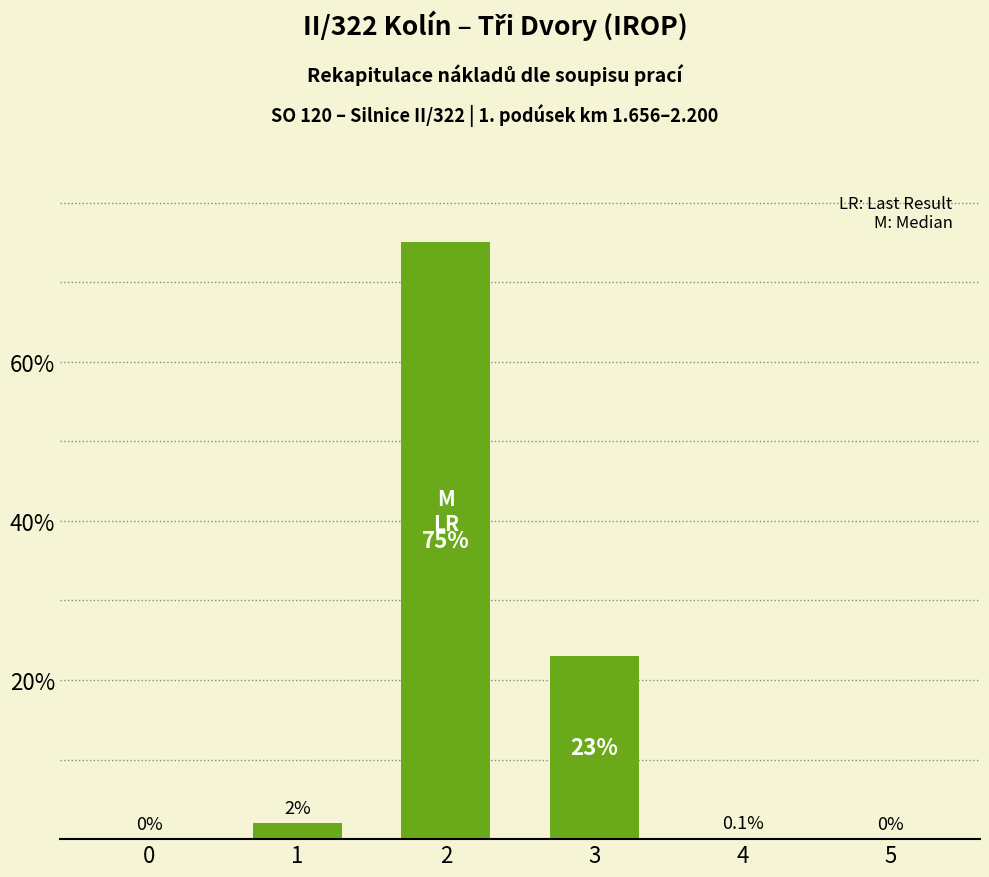

At which label is the value closest to 37?

3